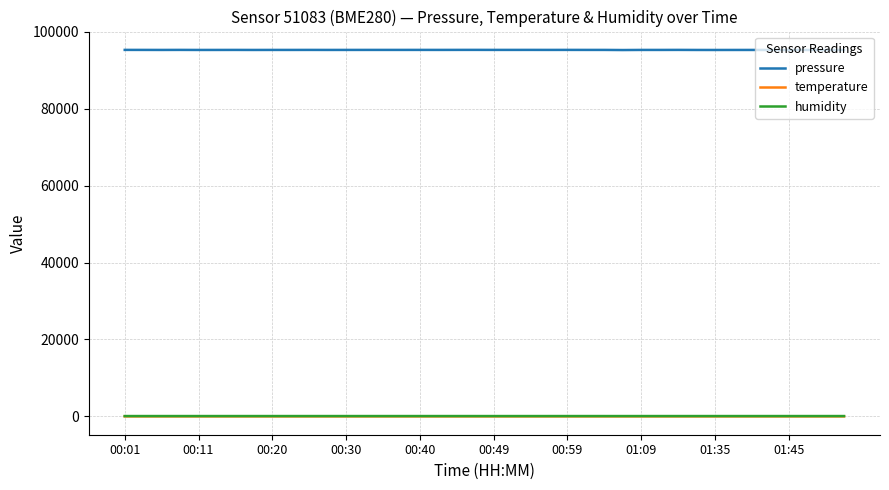

Which series has the widest spread of values?

pressure